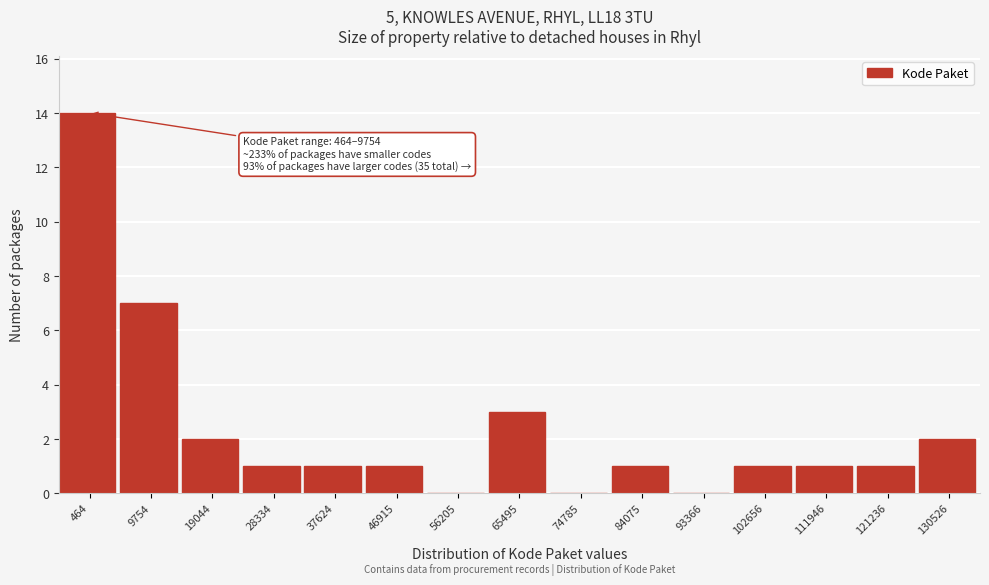

Reading left to right, what are all the values shown in this chart?

464=14	9754=7	19044=2	28334=1	37624=1	46915=1	56205=0	65495=3	74785=0	84075=1	93366=0	102656=1	111946=1	121236=1	130526=2